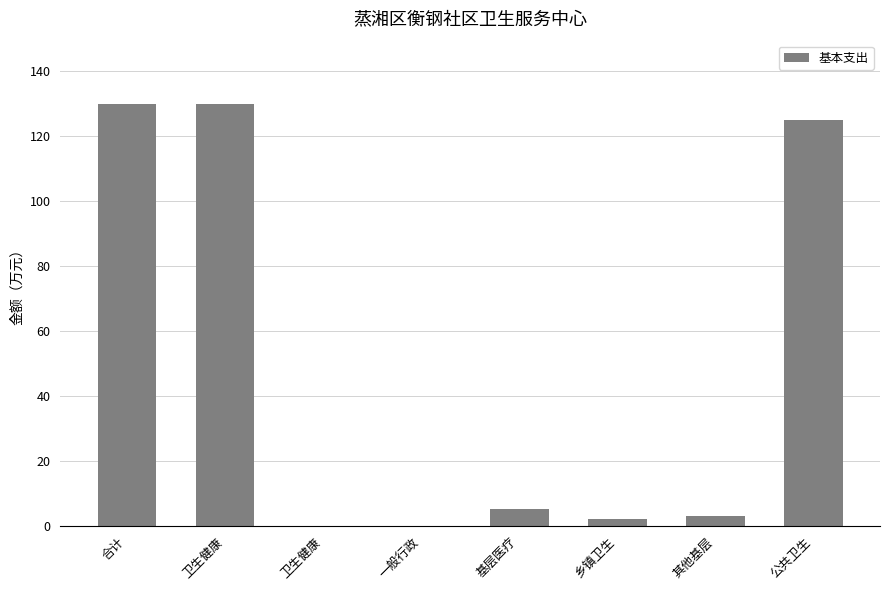

Count the number of categories in the chart.

8